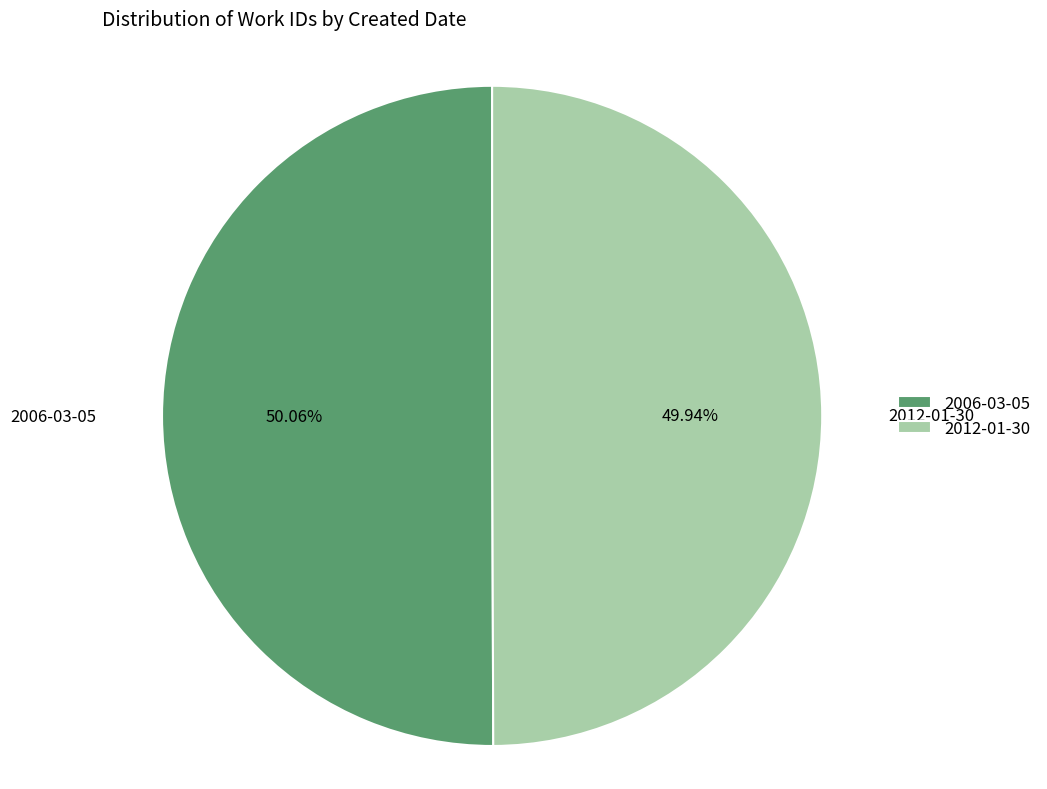

True or false: 2012-01-30 accounts for 50% of the total.

True